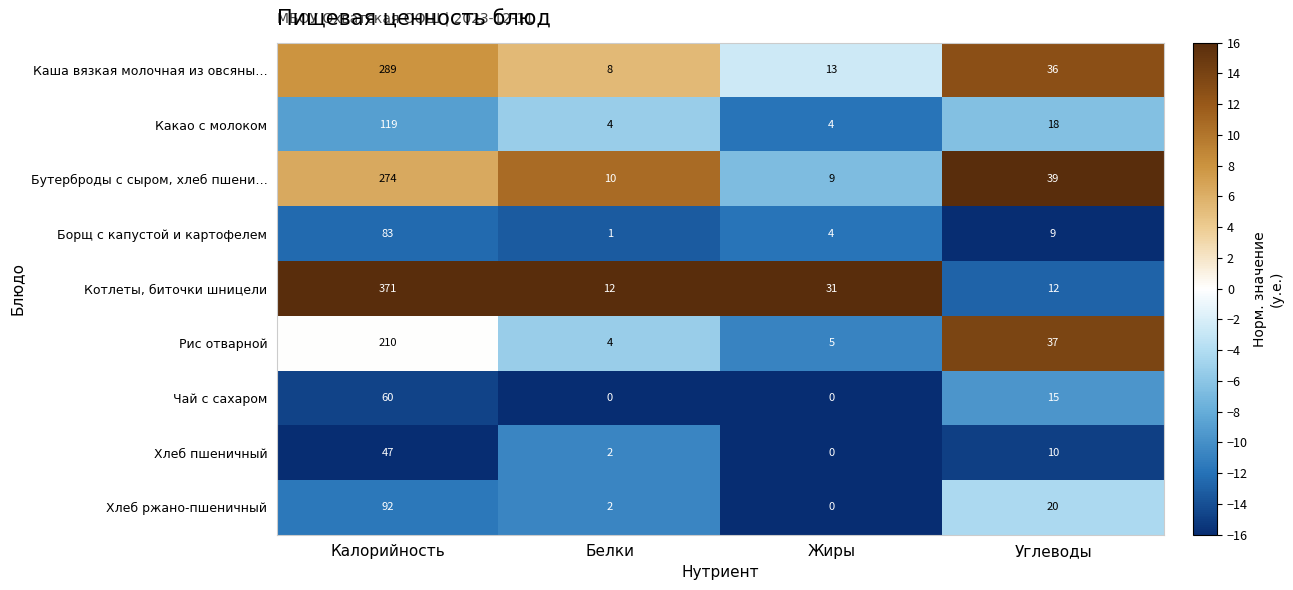

At which label is Каша вязкая молочная из овсяны… closest to 148?

Углеводы